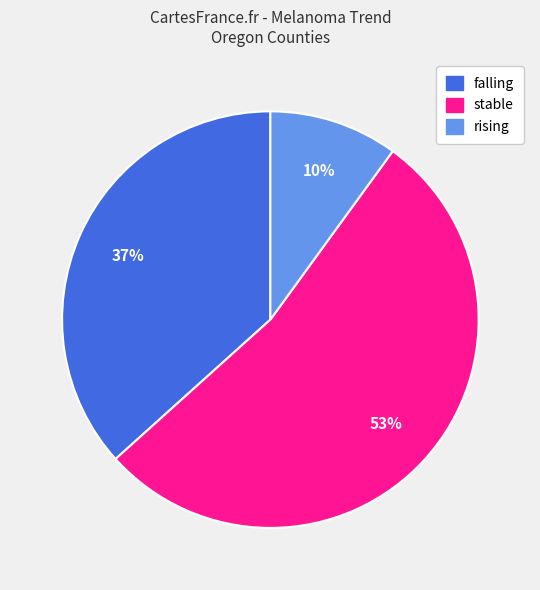

To the nearest percent, what percentage of the pie is stable?

53%